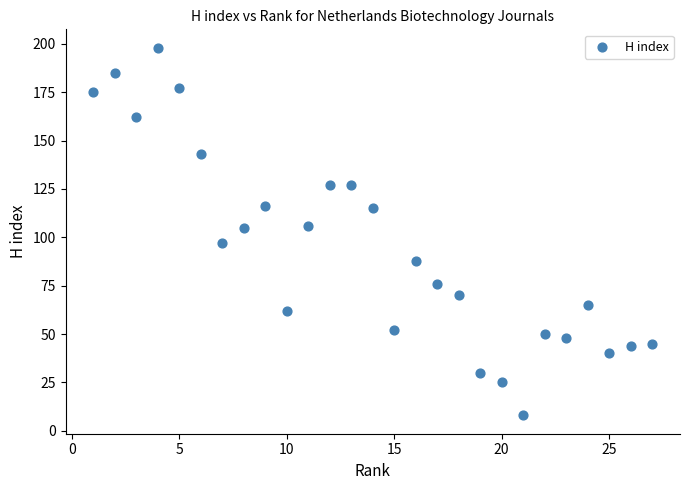

What is the range of X values (max minus min)?

26